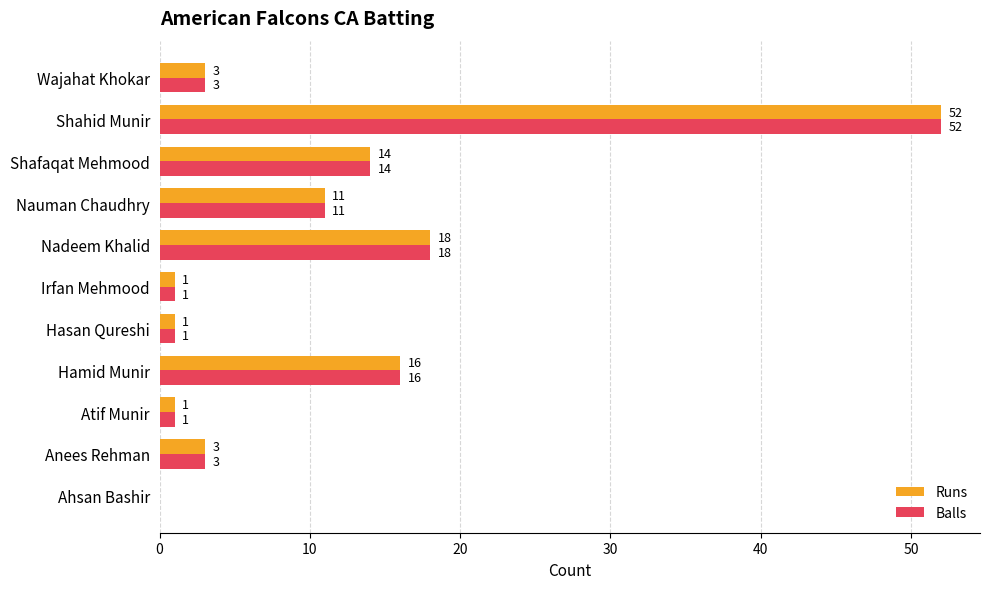

What are all the series names shown in the legend?

Runs, Balls